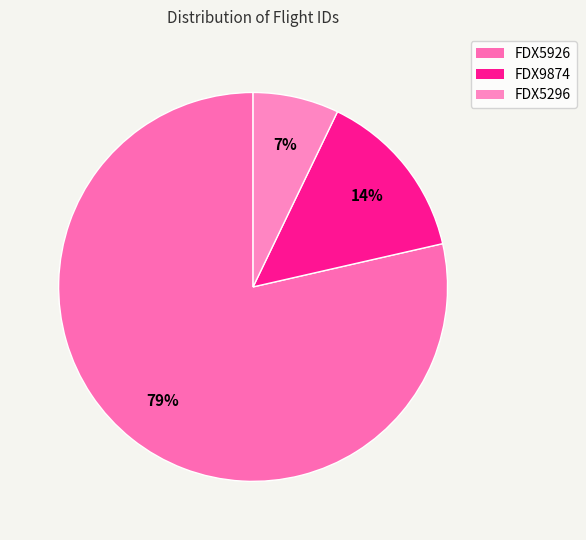

How many segments does this pie chart have?

3